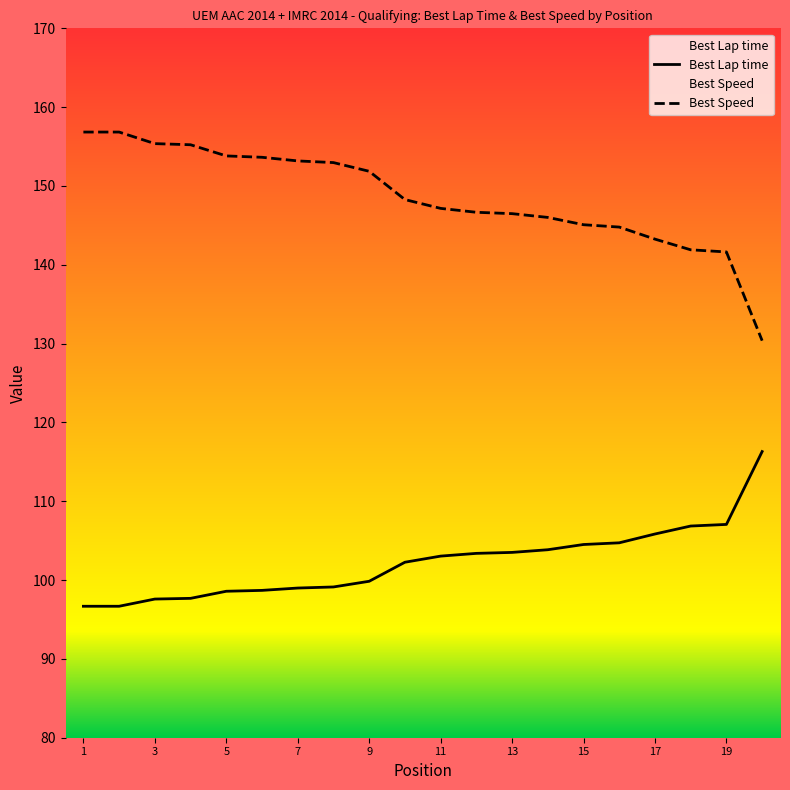

True or false: Best Lap time and Gap to P1 intersect in this chart.

False